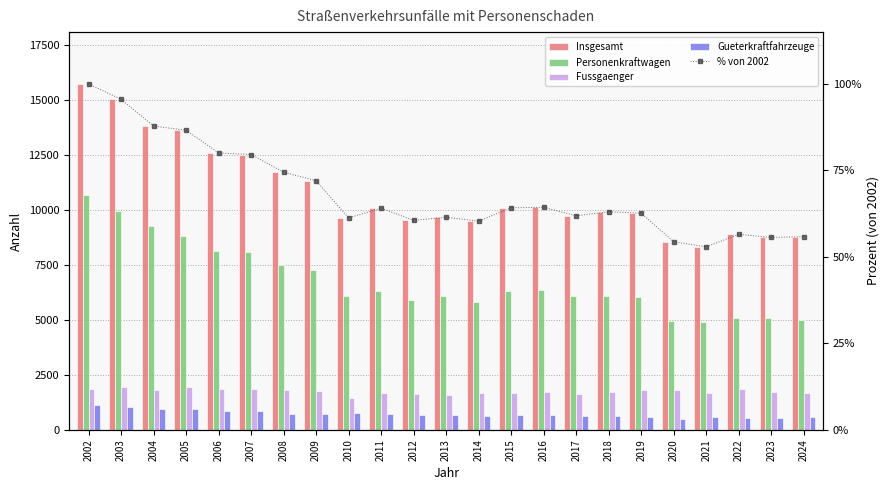

How many data points in % von 2002 are less than 63?

11